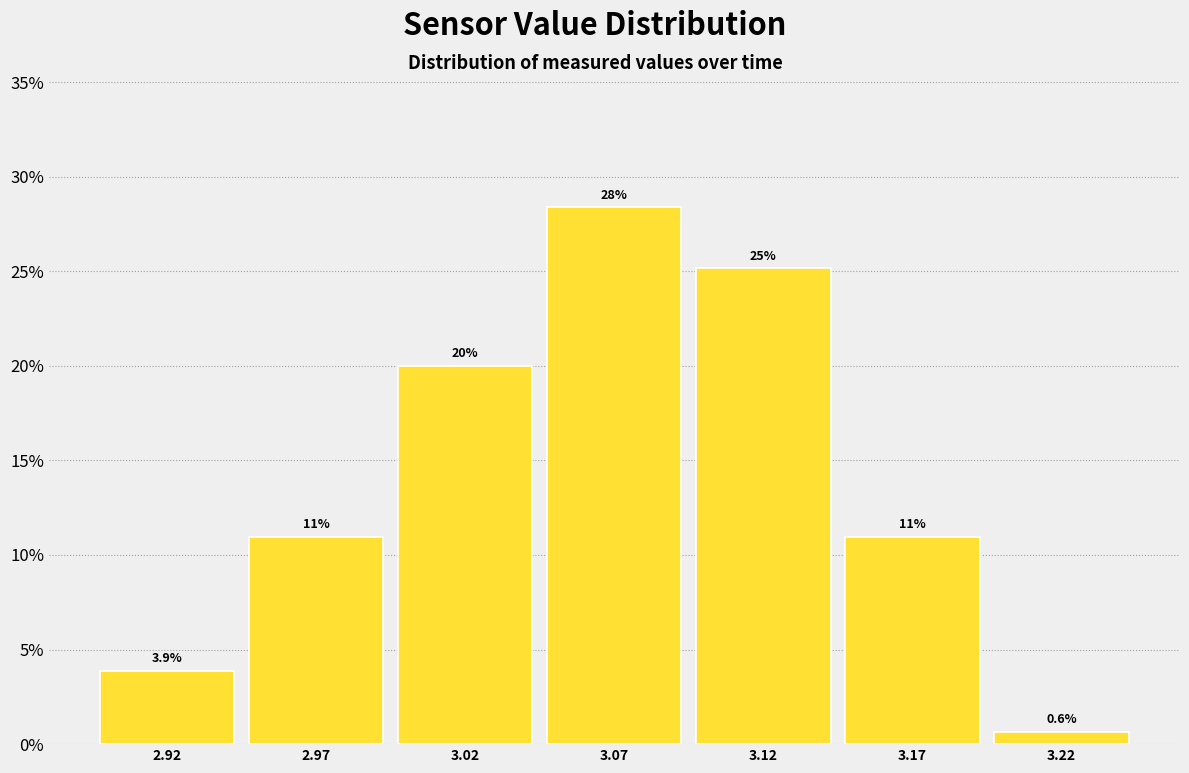

Reading right to left, list all the values displayed in this chart.

0.6	11.0	25.2	28.4	20.0	11.0	3.9